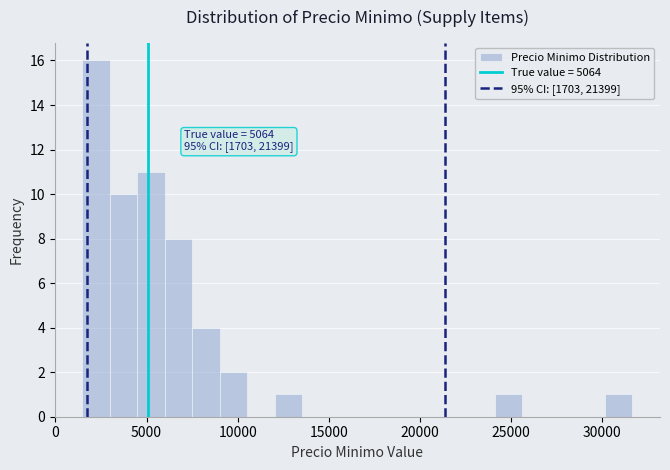

Around what value on the x-axis is the tallest bar? Give the approximate position of its centre, as read against the axis.

2000